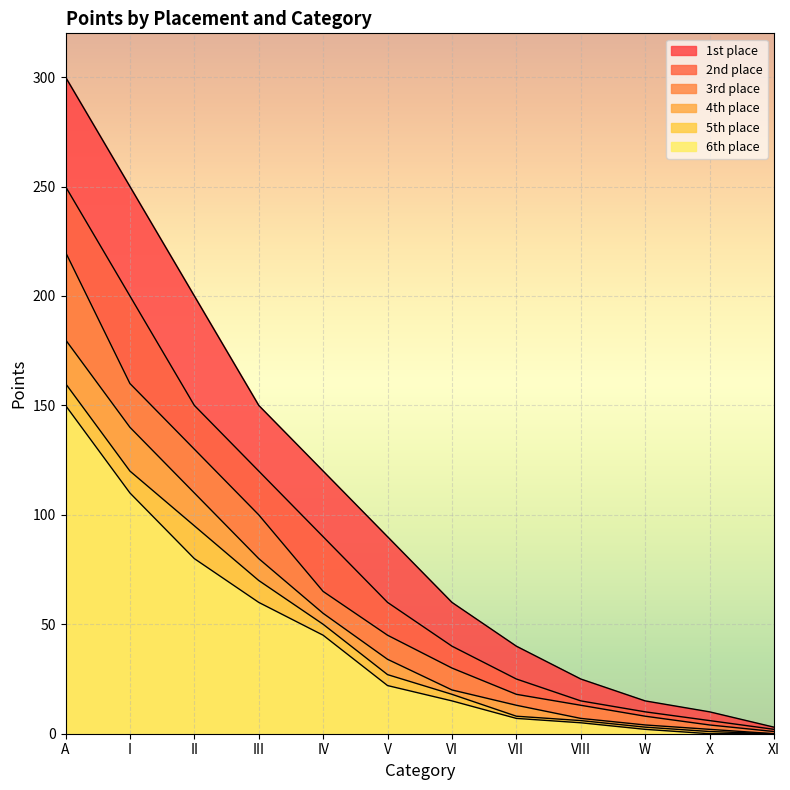

Rank the series at X from lowest to highest value.

6th place, 5th place, 4th place, 3rd place, 2nd place, 1st place